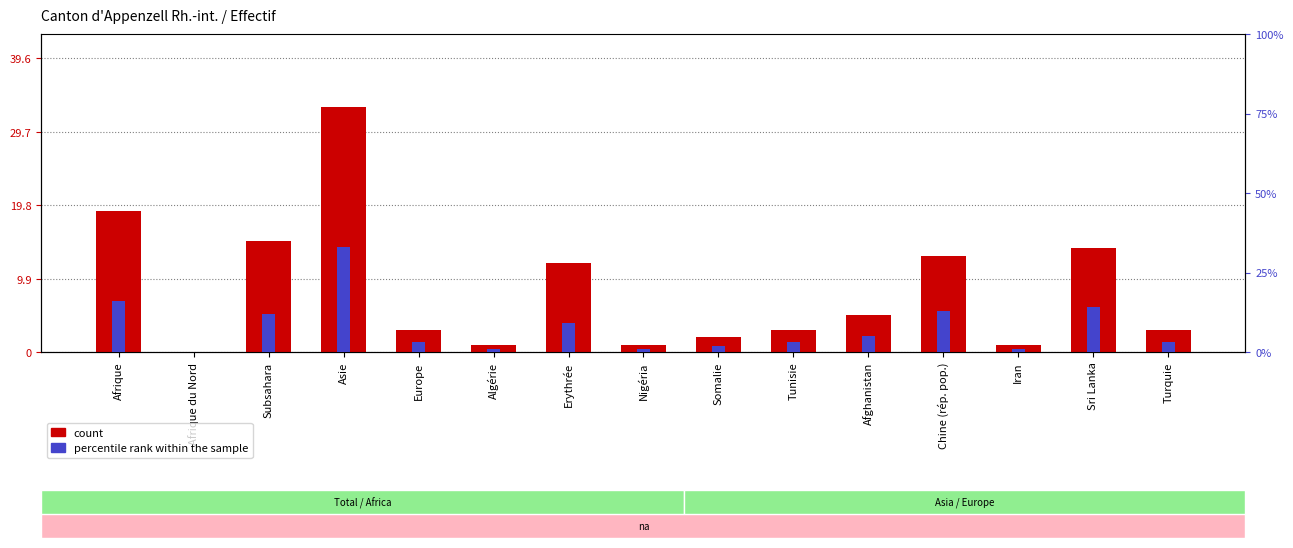

Which series has the largest total across all categories?

count